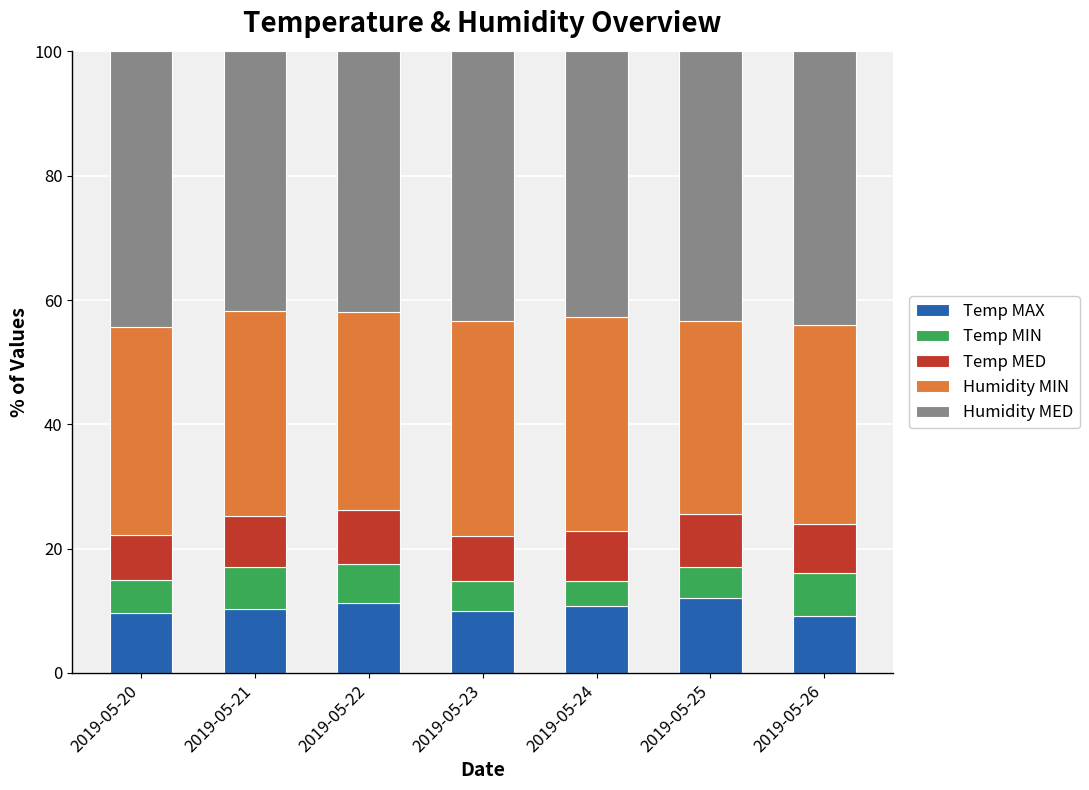

What is the total value across all series at 2019-05-21?

100.0